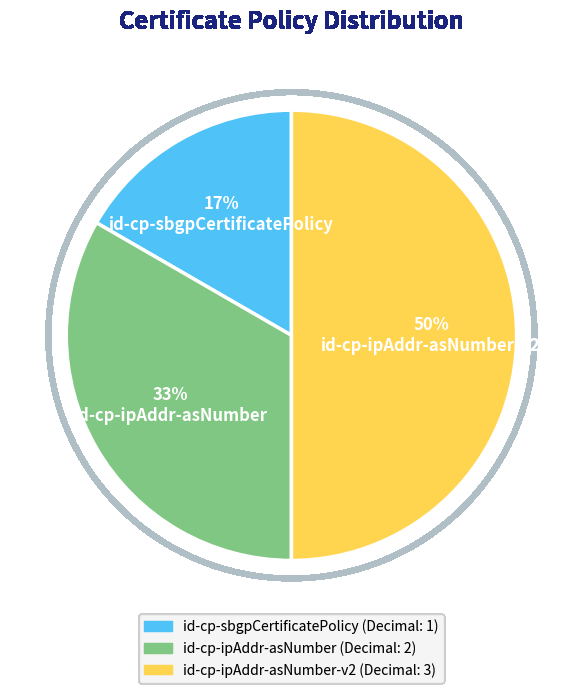

To the nearest percent, what is the average slice percentage?

33%